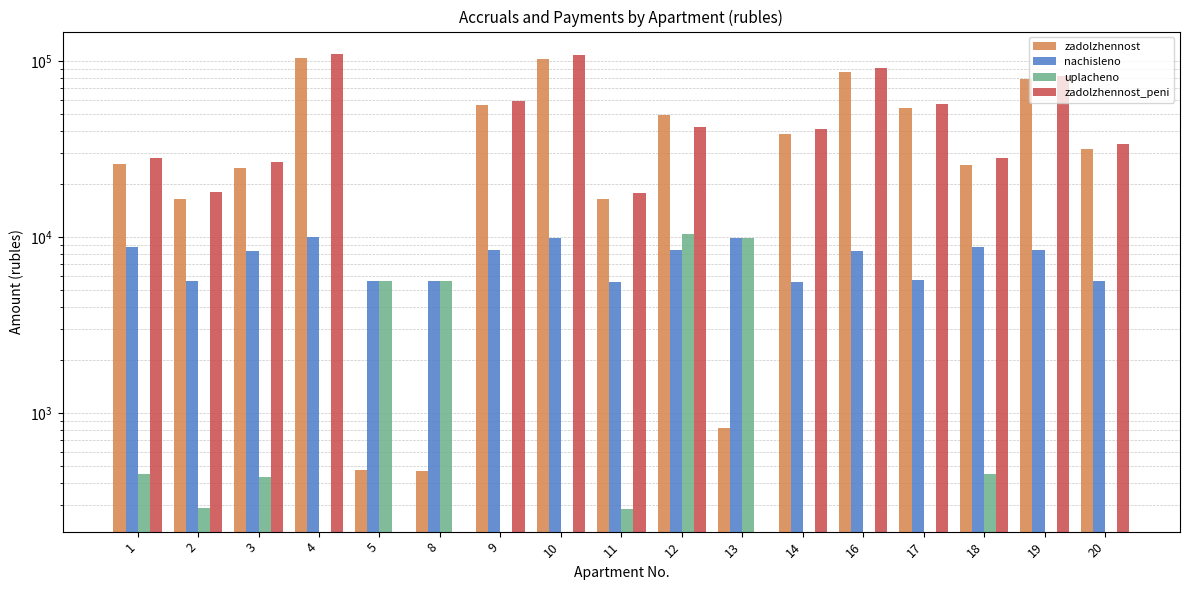

At which label does zadolzhennost_peni reach its peak?

4